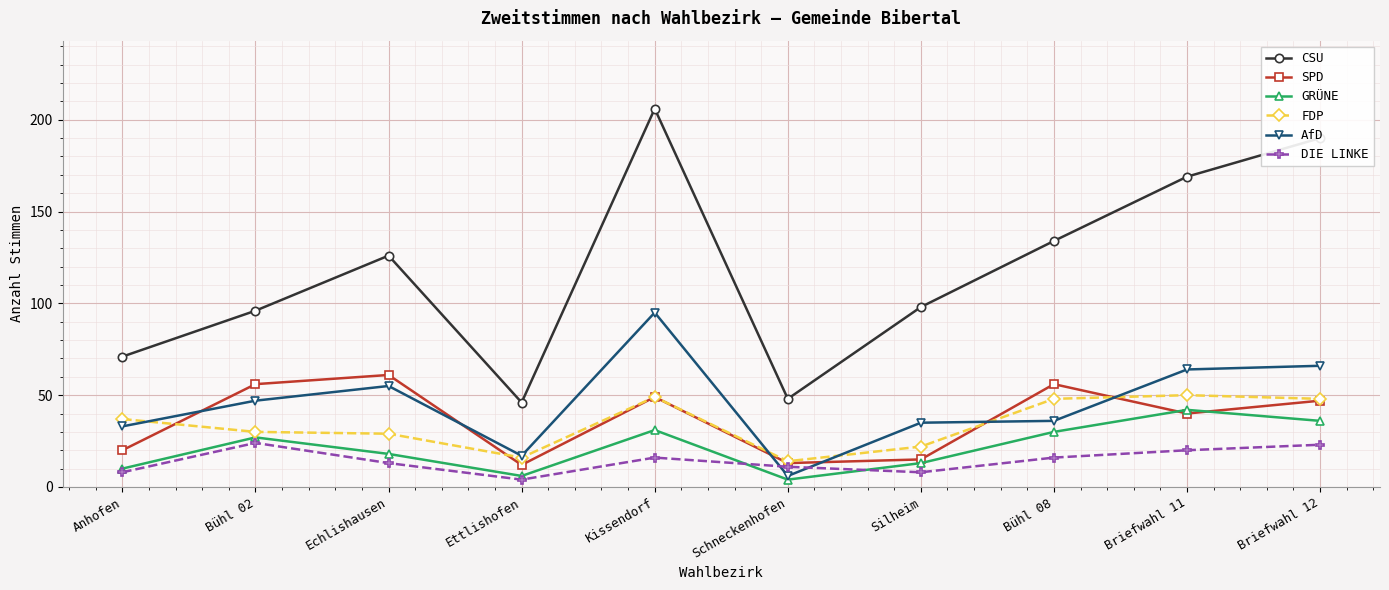

What is the smallest value displayed?

4